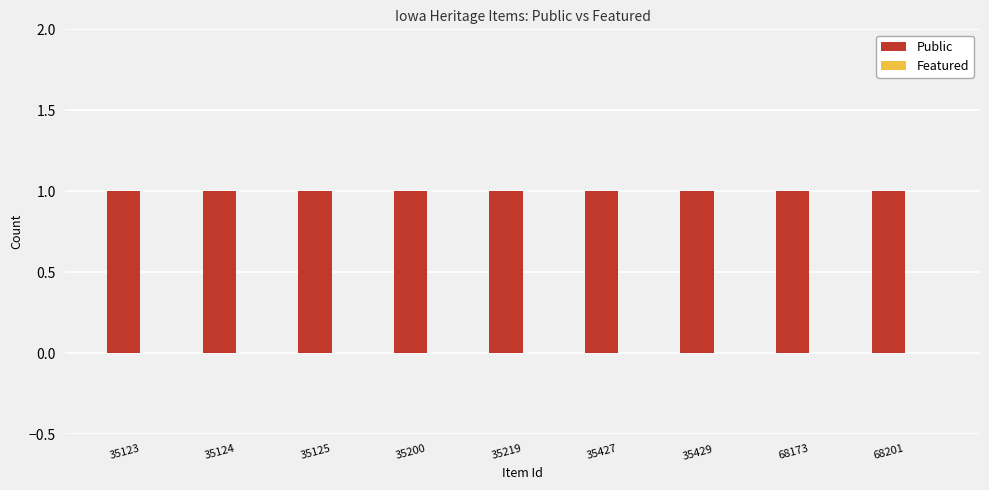

Which has a higher value, 68173 or 35124?

68173